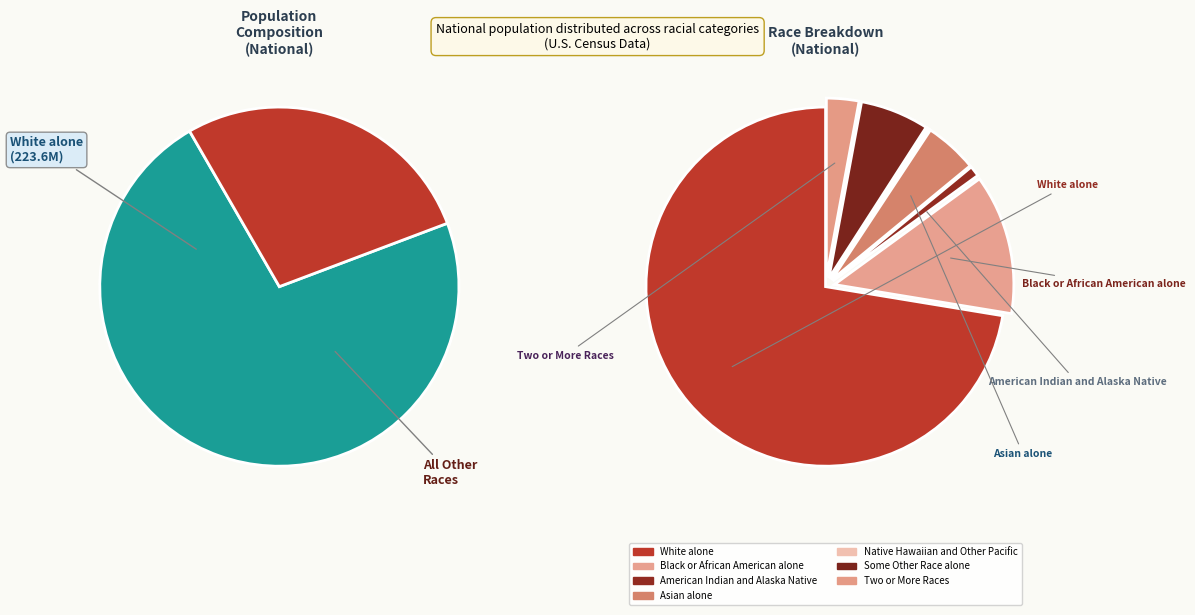

How many slices are in this pie chart?

7